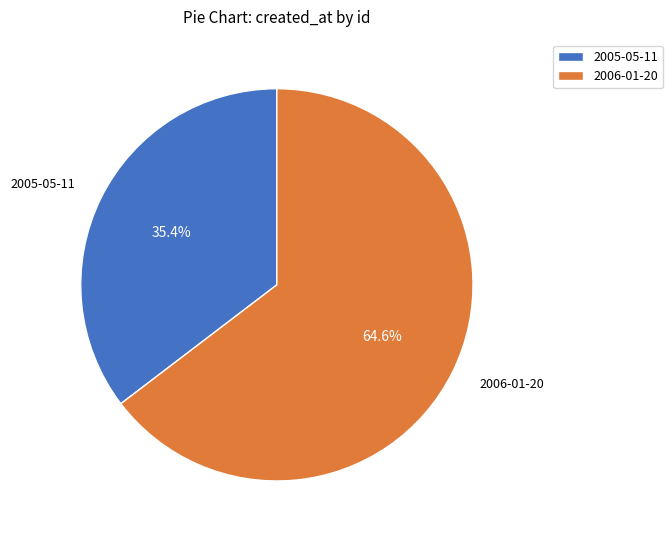

Is the sum of 2006-01-20 and 2005-05-11 greater than half?

Yes